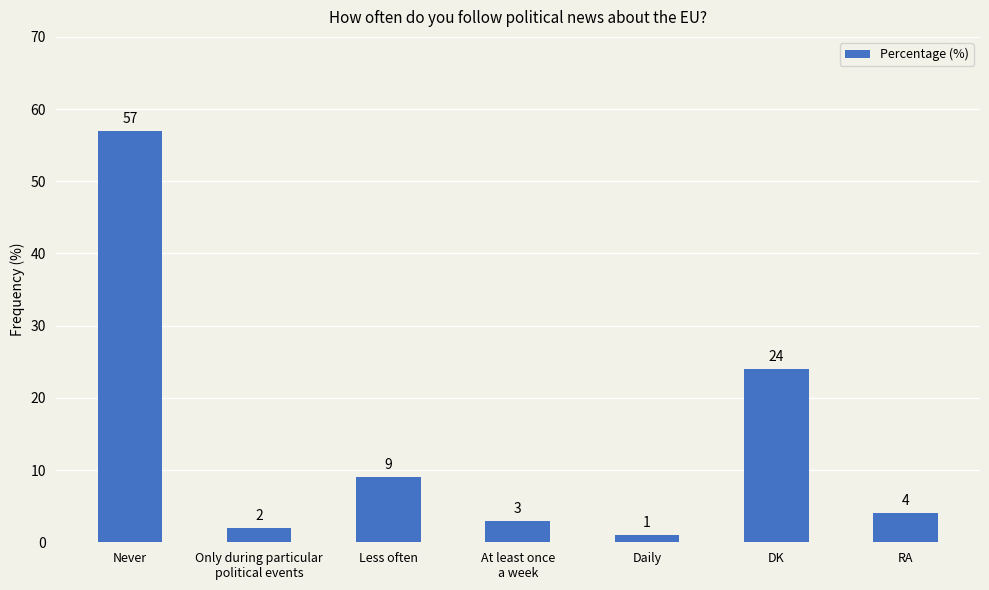

Reading left to right, extract all data points from this chart.

57	2	9	3	1	24	4